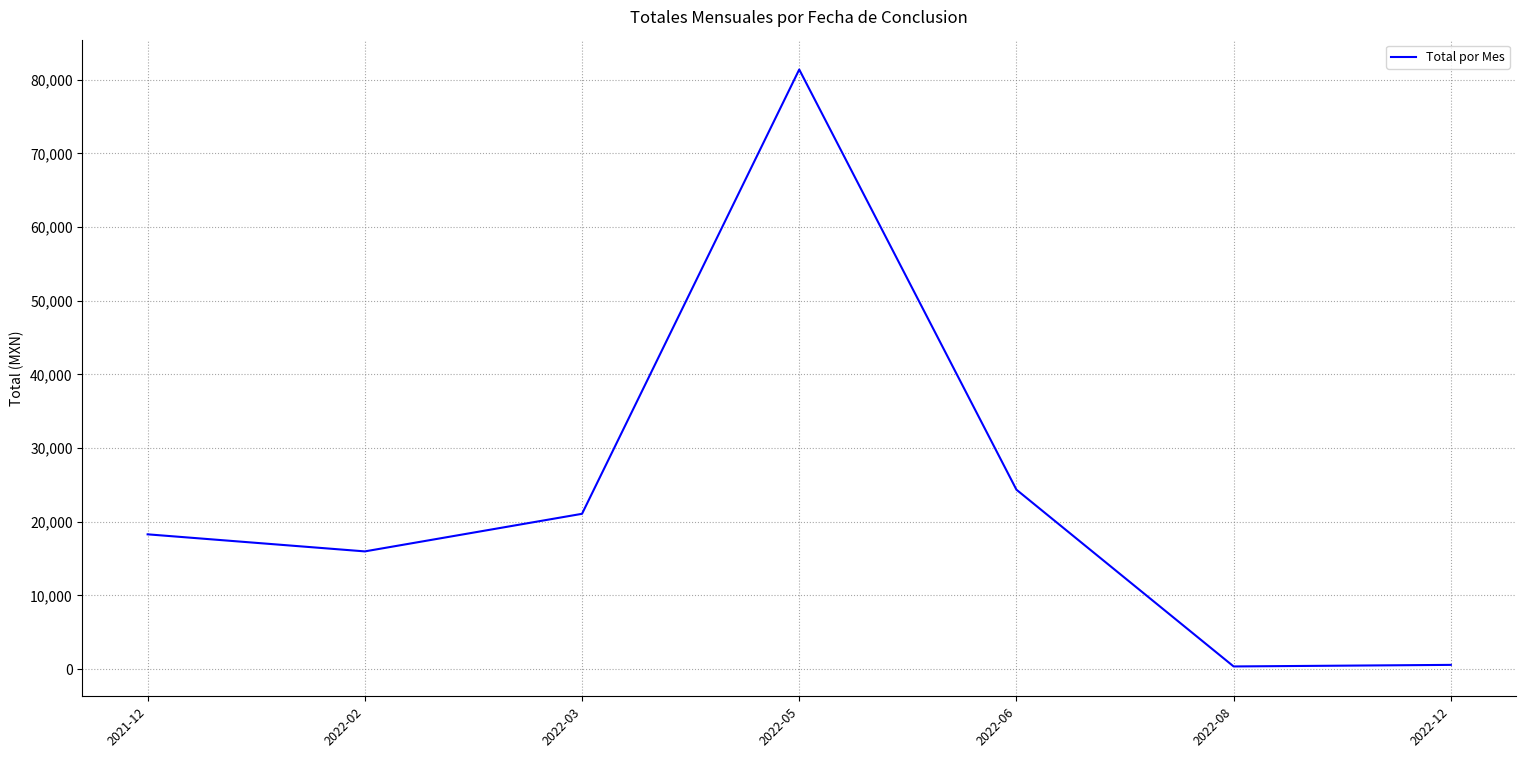

What is the greatest value displayed?

81392.1